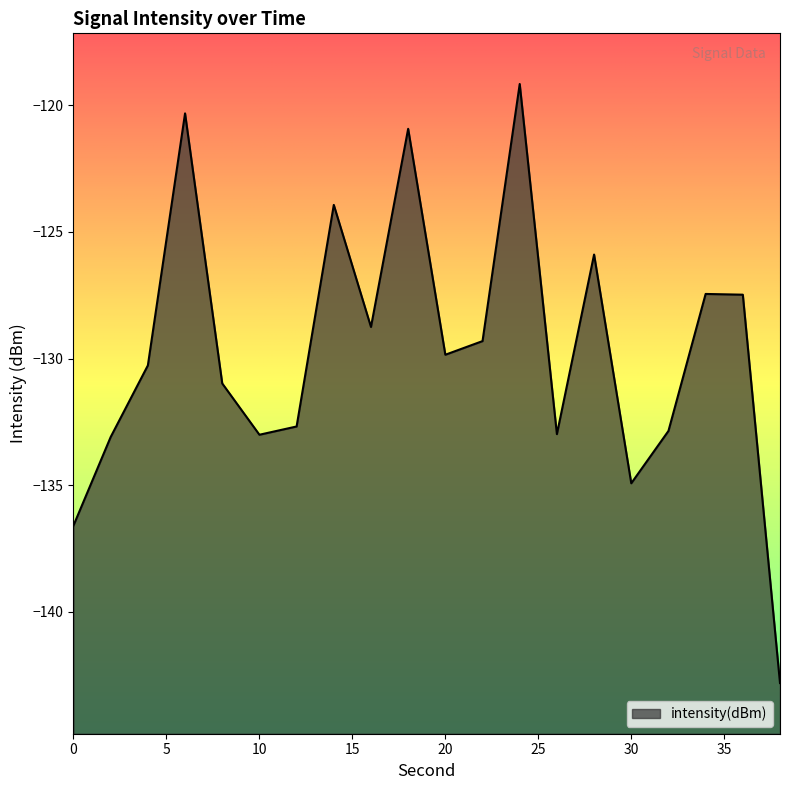

Reading left to right, list all the values displayed in this chart.

0=-136.6	2=-133.1	4=-130.3	6=-120.3	8=-131.0	10=-133.0	12=-132.7	14=-123.9	16=-128.8	18=-120.9	20=-129.8	22=-129.3	24=-119.2	26=-133.0	28=-125.9	30=-134.9	32=-132.9	34=-127.4	36=-127.5	38=-142.8